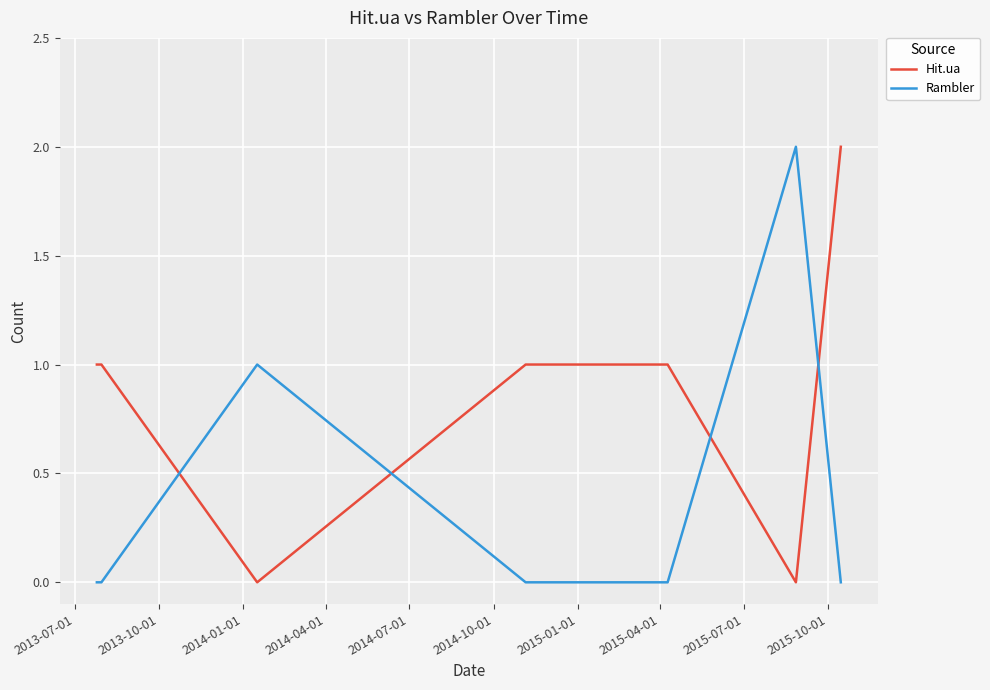

After their last crossing, which series has the higher values: Hit.ua or Rambler?

Hit.ua